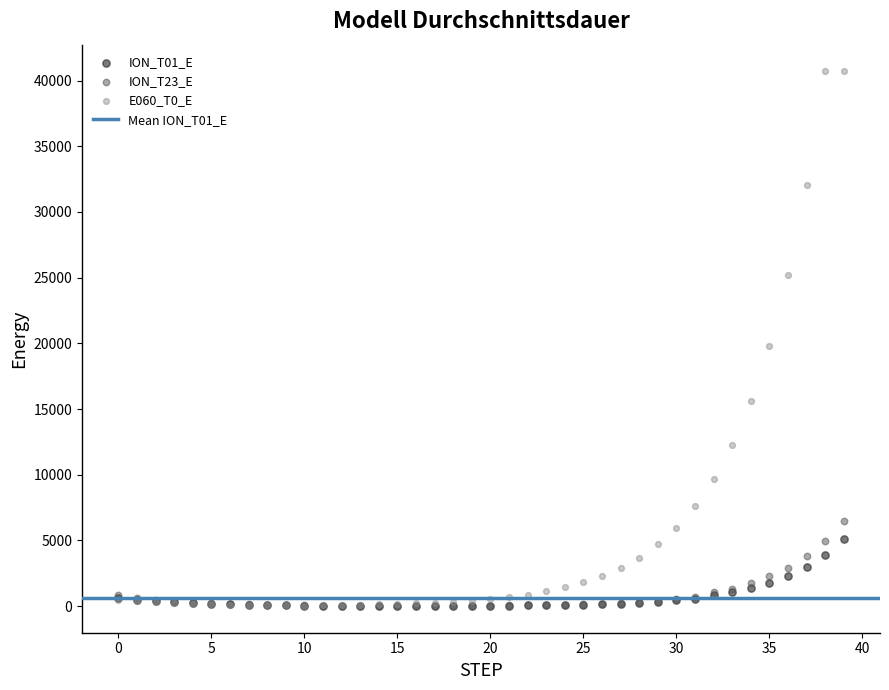

Which series contains the highest Y value?

E060_T0_E